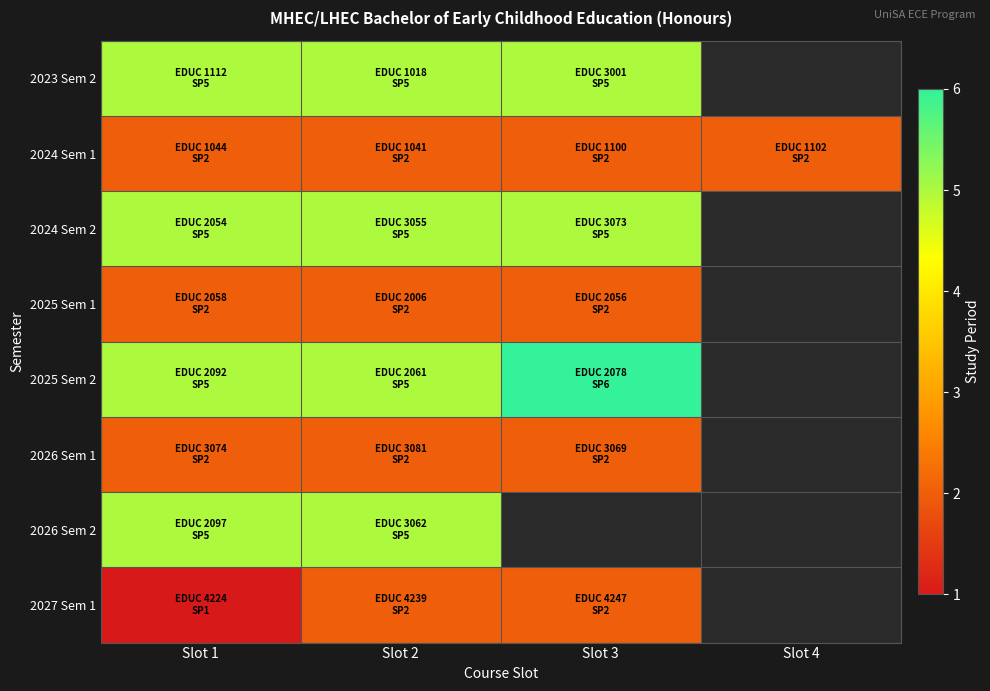

What is the maximum value for 2024 Sem 1?

2.0